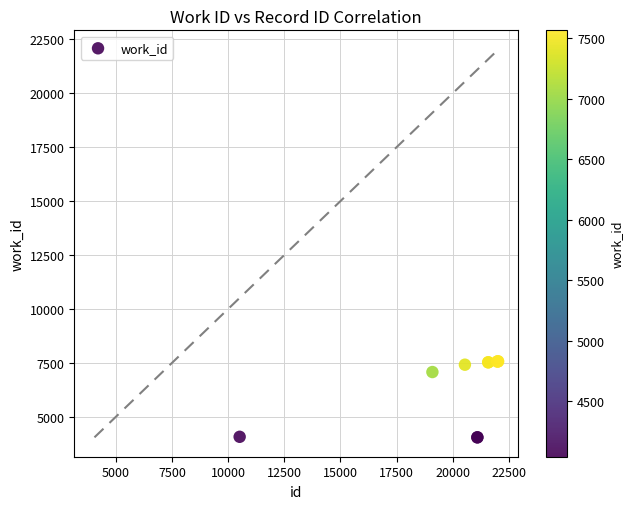

What Y value in the scatter plot is closest to 5802?

7069